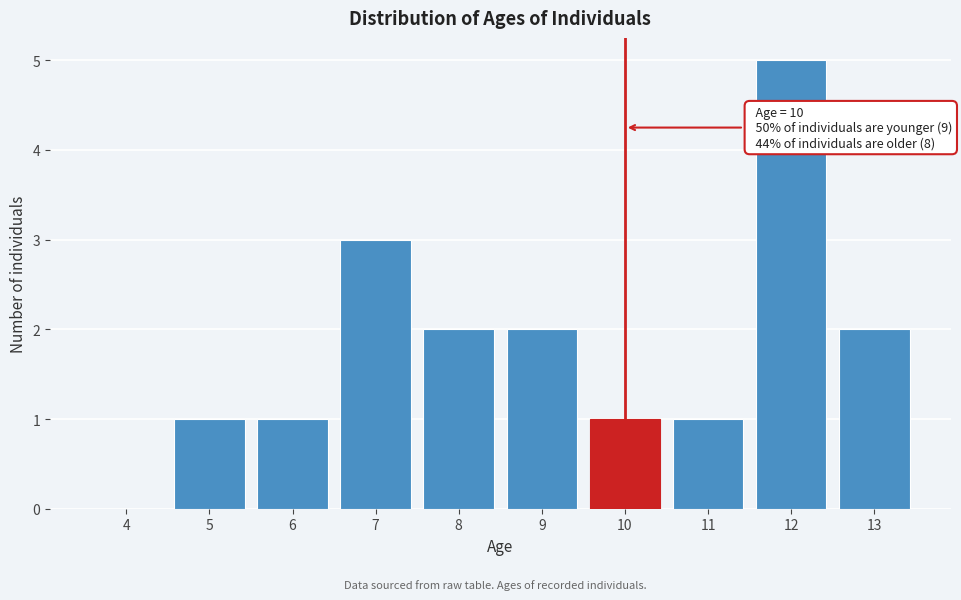

Reading right to left, extract all data points from this chart.

13=2	12=5	11=1	10=1	9=2	8=2	7=3	6=1	5=1	4=0